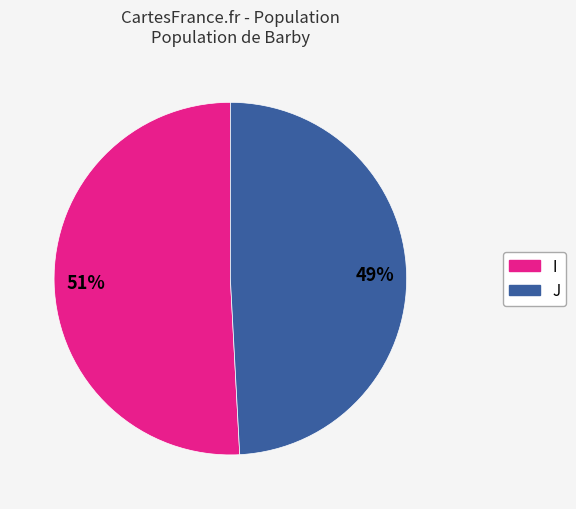

Do J and I together represent more than half of the pie?

Yes